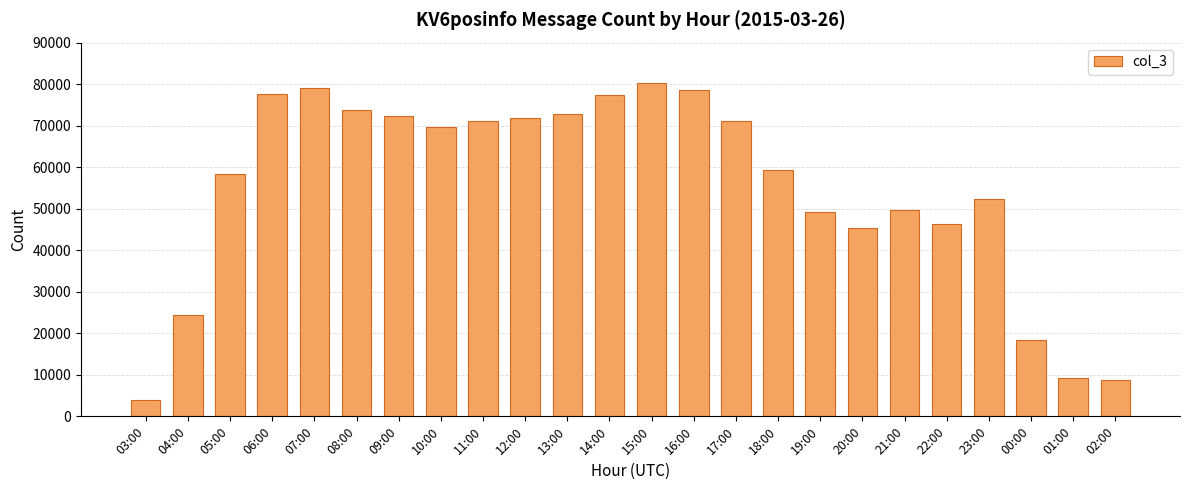

What is the sum of all values?

1321626